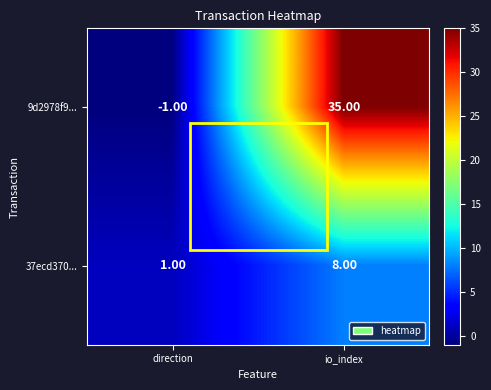

Which series has the largest total across all categories?

9d2978f9...